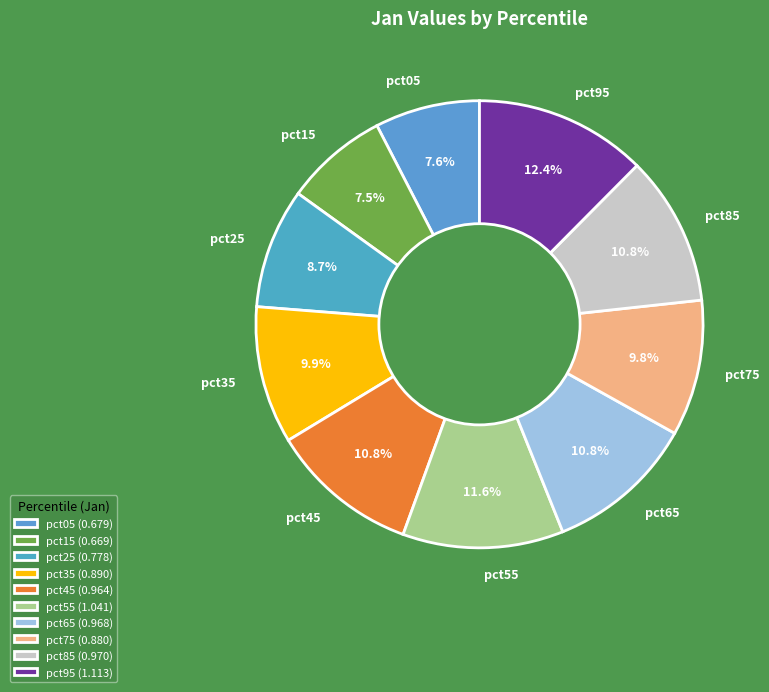

Is pct45 the majority of the pie?

No